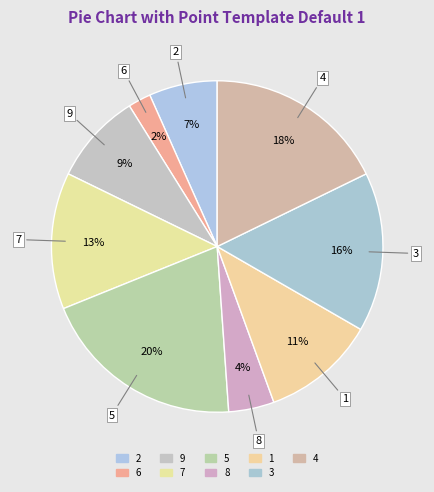

To the nearest percent, what is the combined percentage of 2 and 6?

9%